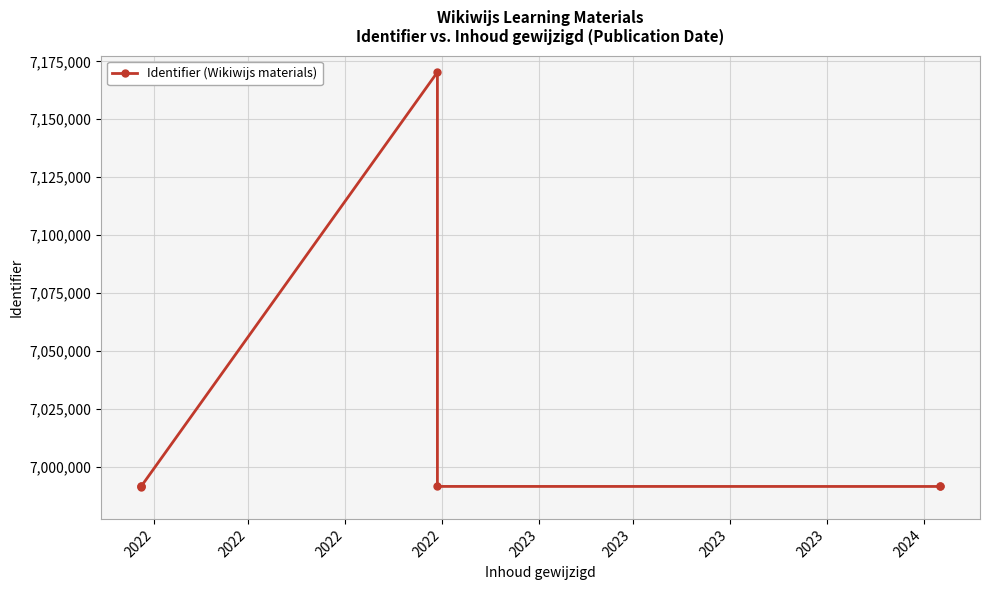

Reading left to right, what are all the values shown in this chart?

6991529	6991527	6991528	7170332	6991562	6991543	6991544